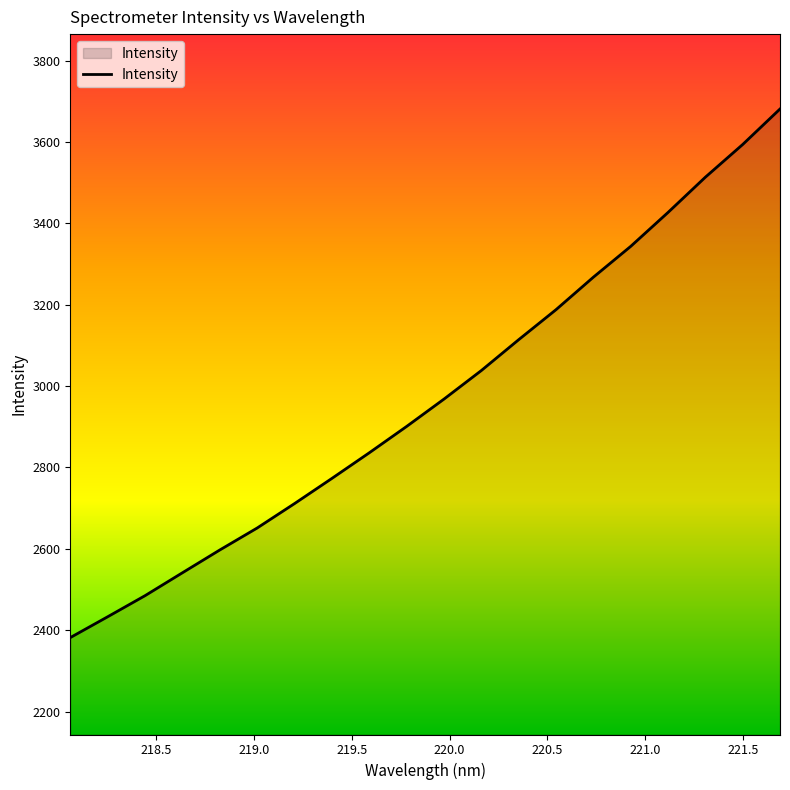

What is the maximum value shown in the chart?

3680.9